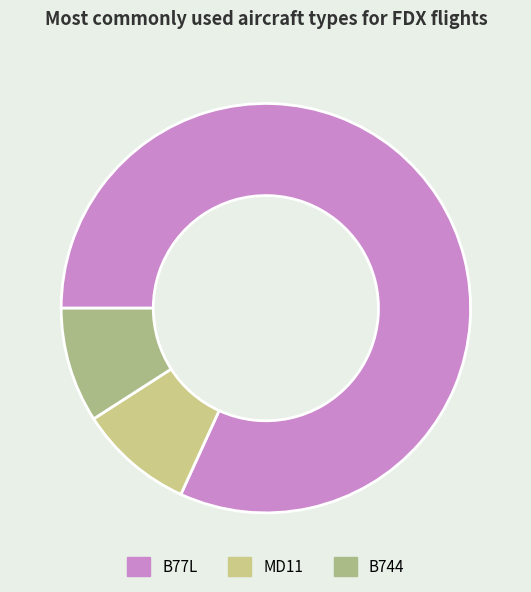

How many slices are in this pie chart?

3